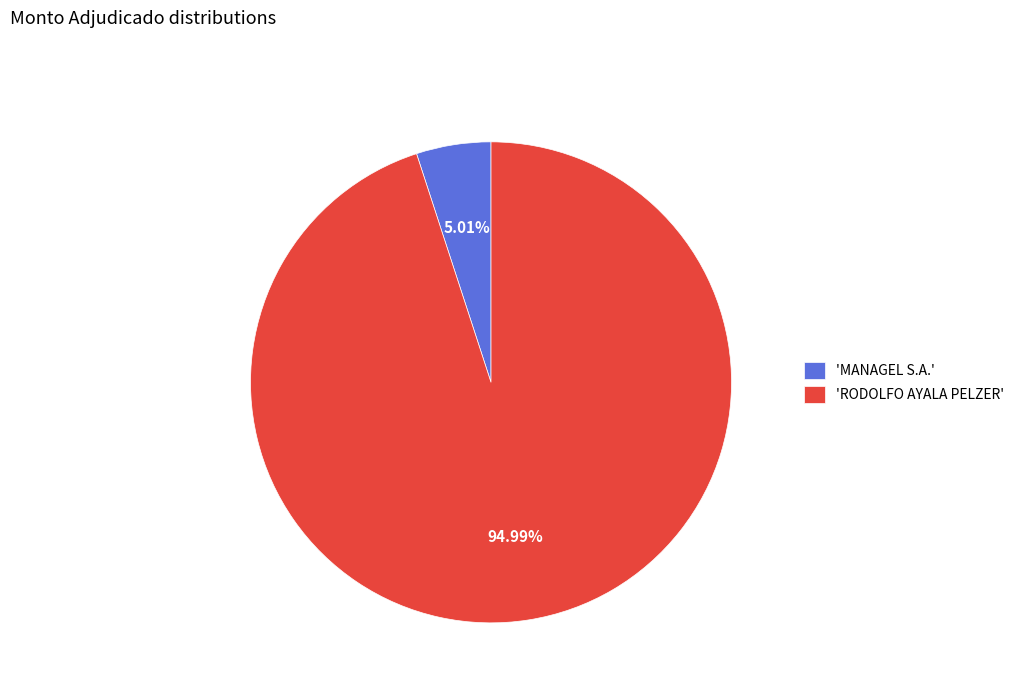

Do 'RODOLFO AYALA PELZER' and 'MANAGEL S.A.' together represent more than half of the pie?

Yes